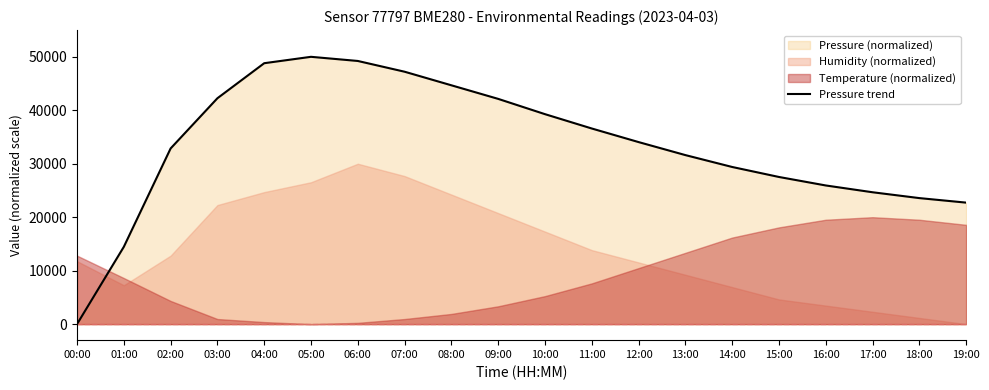

What is the difference between the maximum and minimum values?

50000.0